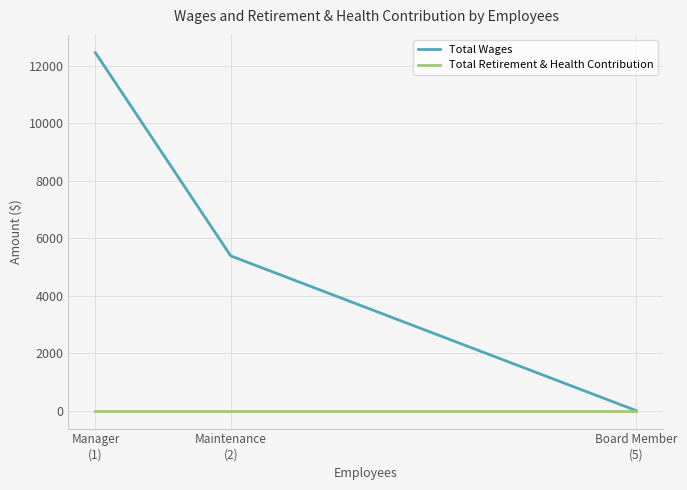

True or false: Total Retirement & Health Contribution has a value of 0 at Manager
(1).

True